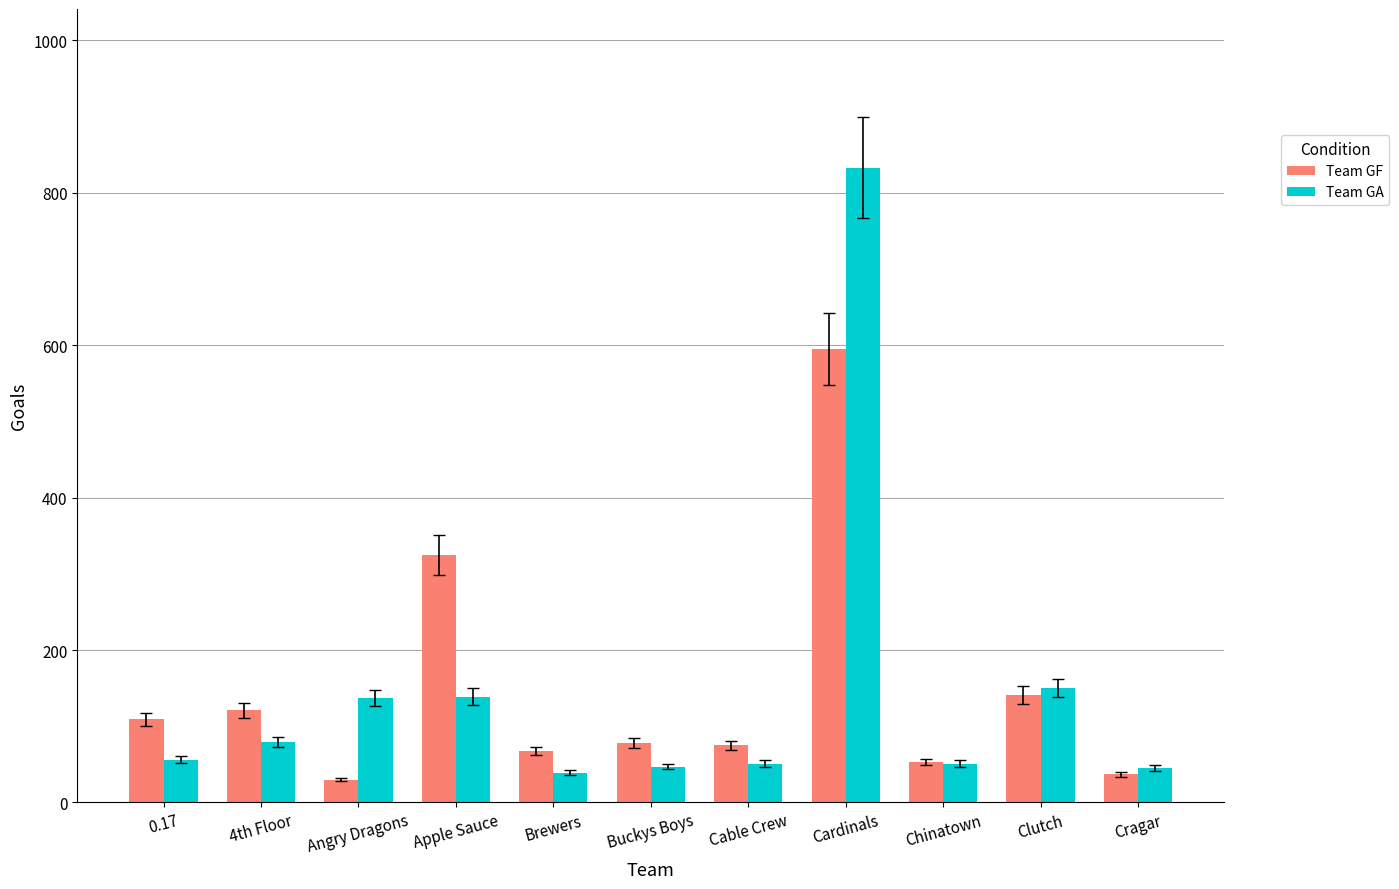

What position from the right is Brewers?

7